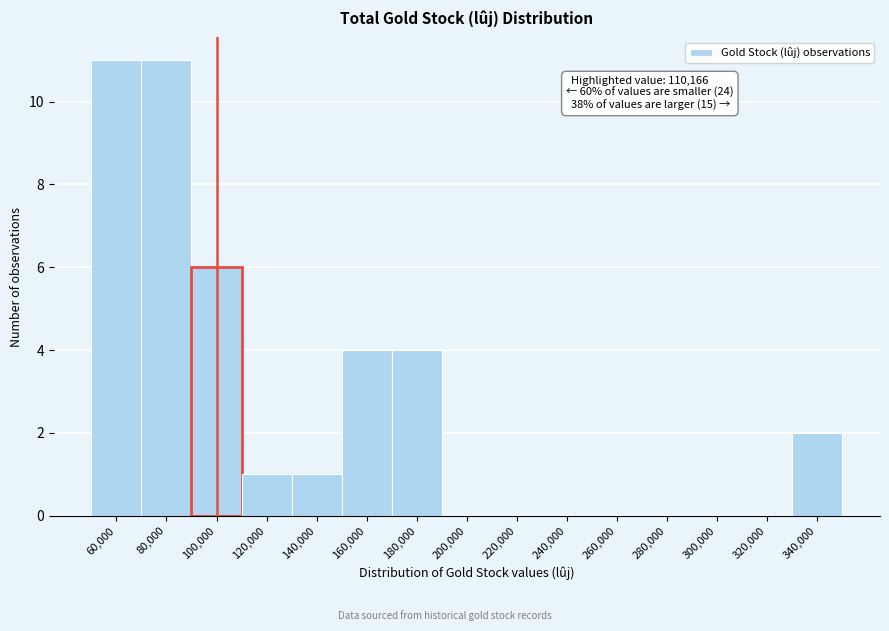

Reading left to right, extract all data points from this chart.

60,000=11	80,000=11	100,000=6	120,000=1	140,000=1	160,000=4	180,000=4	200,000=0	220,000=0	240,000=0	260,000=0	280,000=0	300,000=0	320,000=0	340,000=2